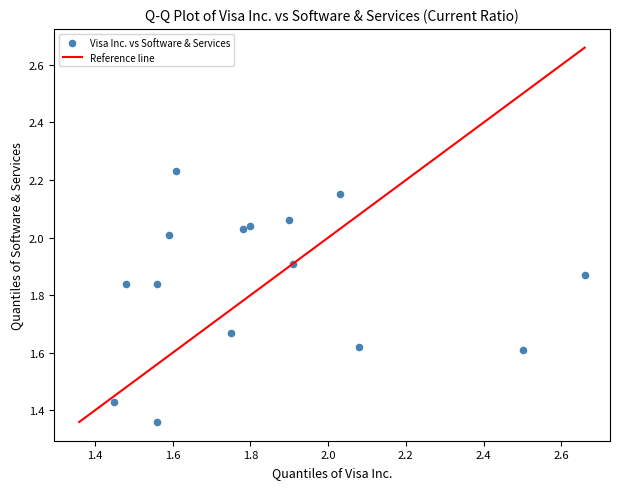

What is the range of Y values (max minus min)?

0.9